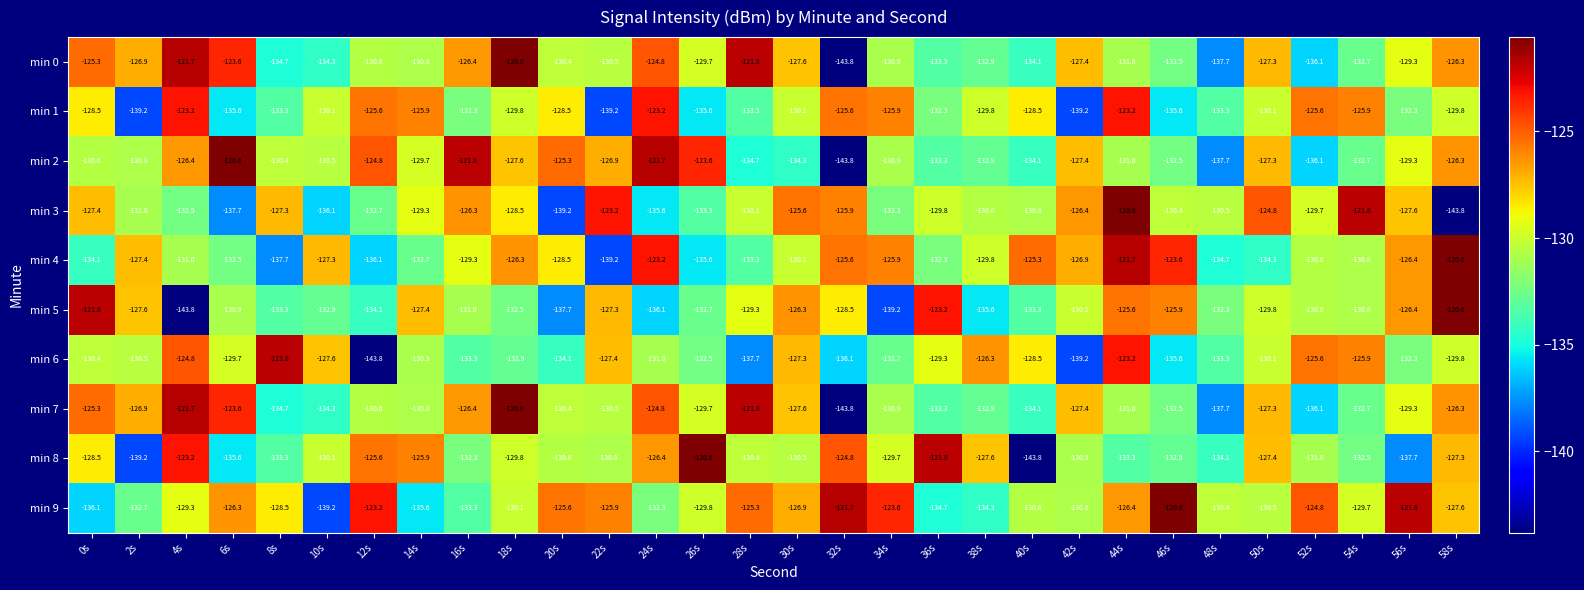

How many data points in min 5 are above -130?

13